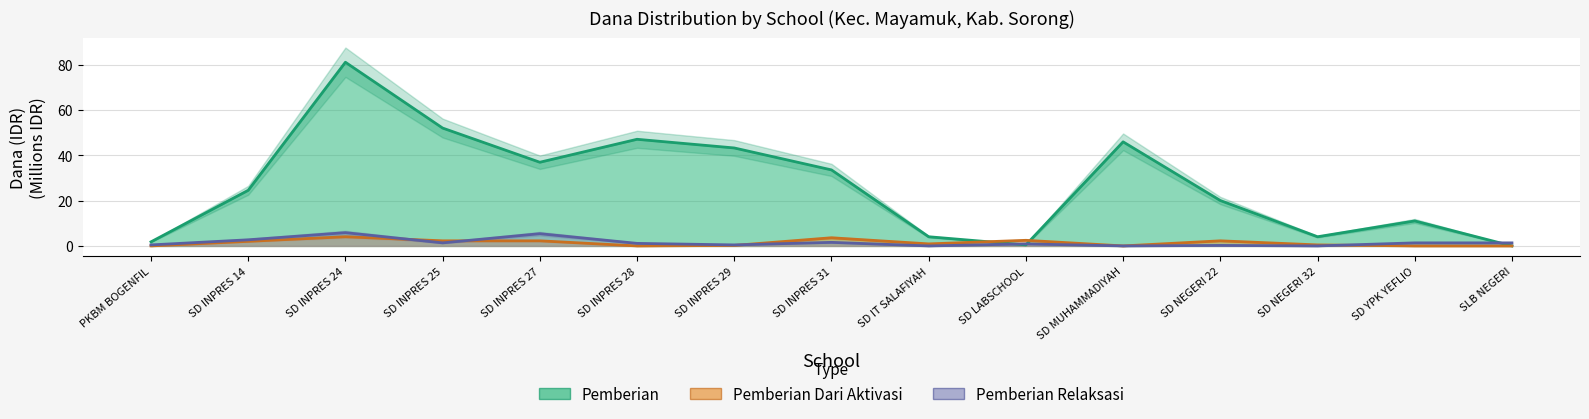

At how many categories does at least one series exceed 78?

1